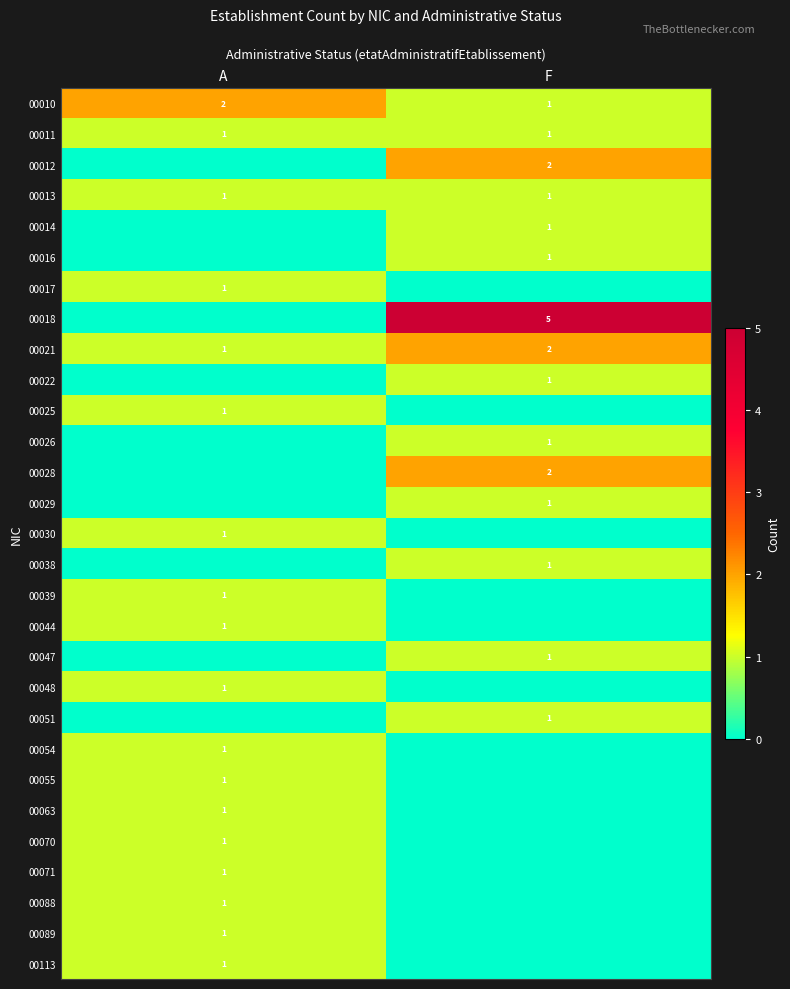

What is the total value across all series at A?

19